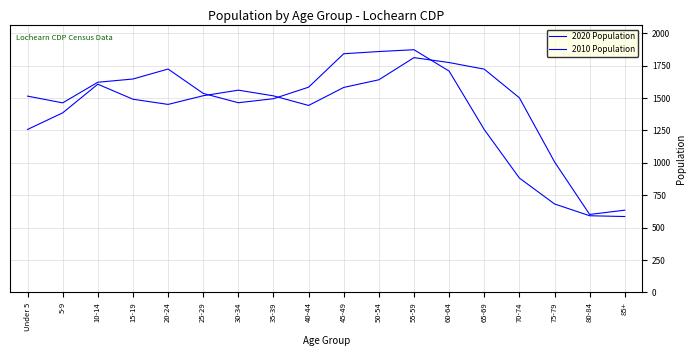

The value of 2020 Population at Under 5 is 1258. True or false?

True